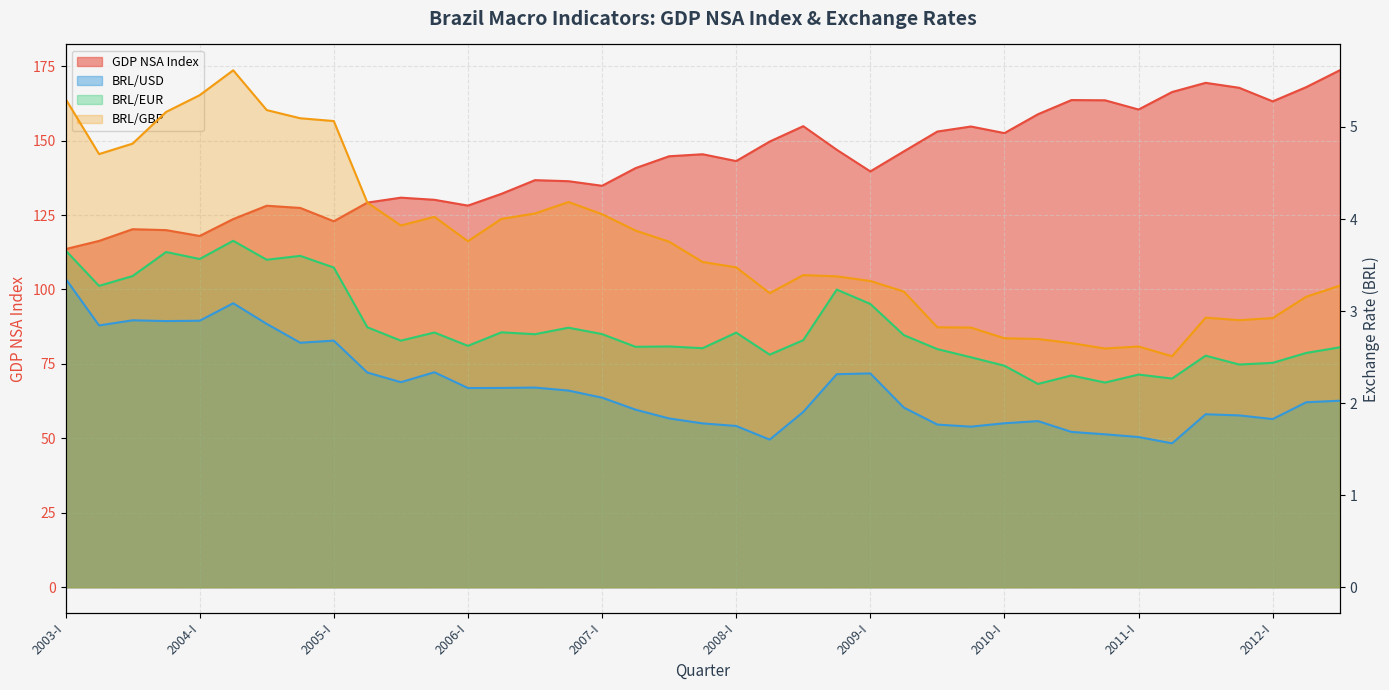

List the series in order of their peak value, lowest first.

BRL/USD, BRL/EUR, BRL/GBP, GDP NSA